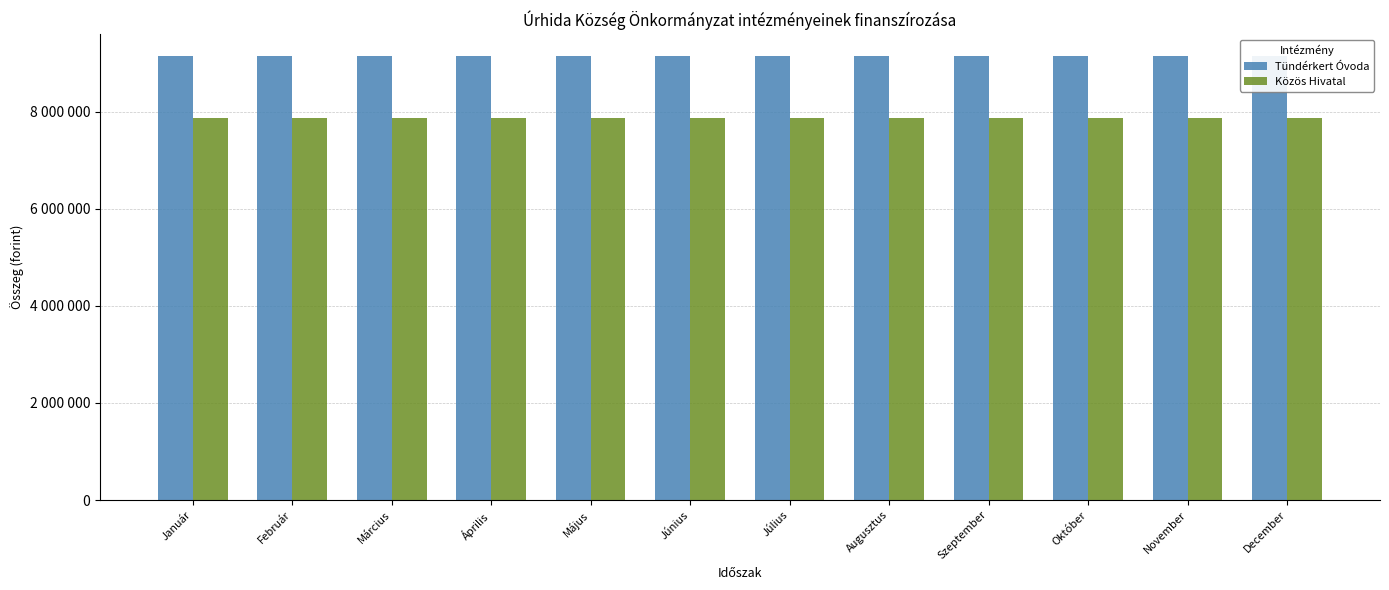

How many data points in Közös Hivatal are less than 7881957?

2